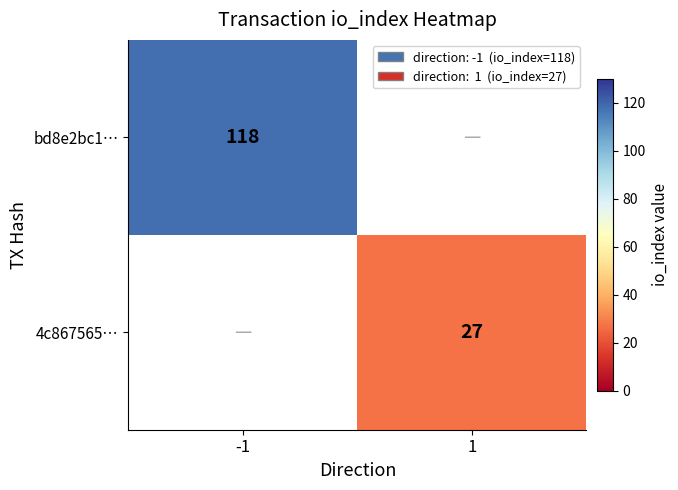

Is the value of 4c867565… at 1 greater than the value of bd8e2bc1… at -1?

No